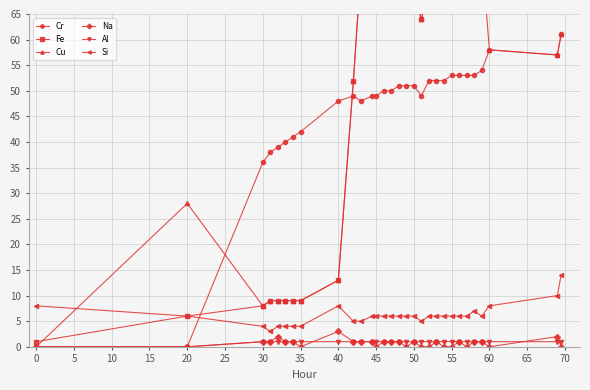

What is the highest value of the Cr series?

61